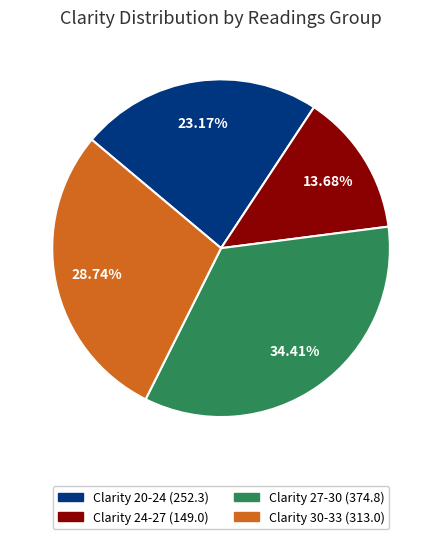

Is there a majority slice in this chart?

No